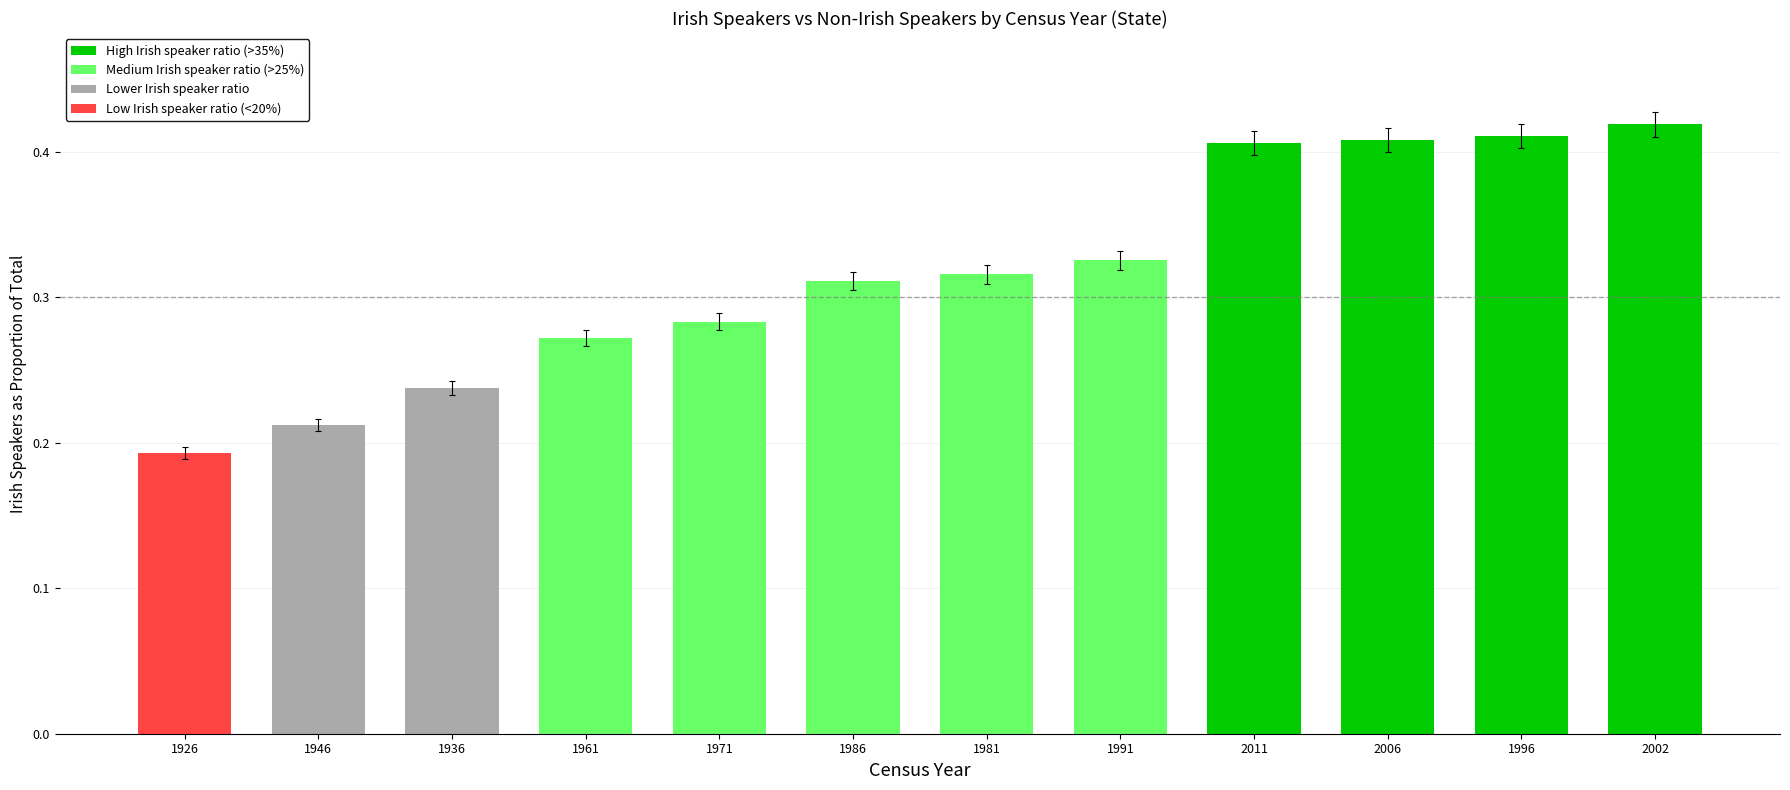

Which label corresponds to the smallest value in the chart?

1926